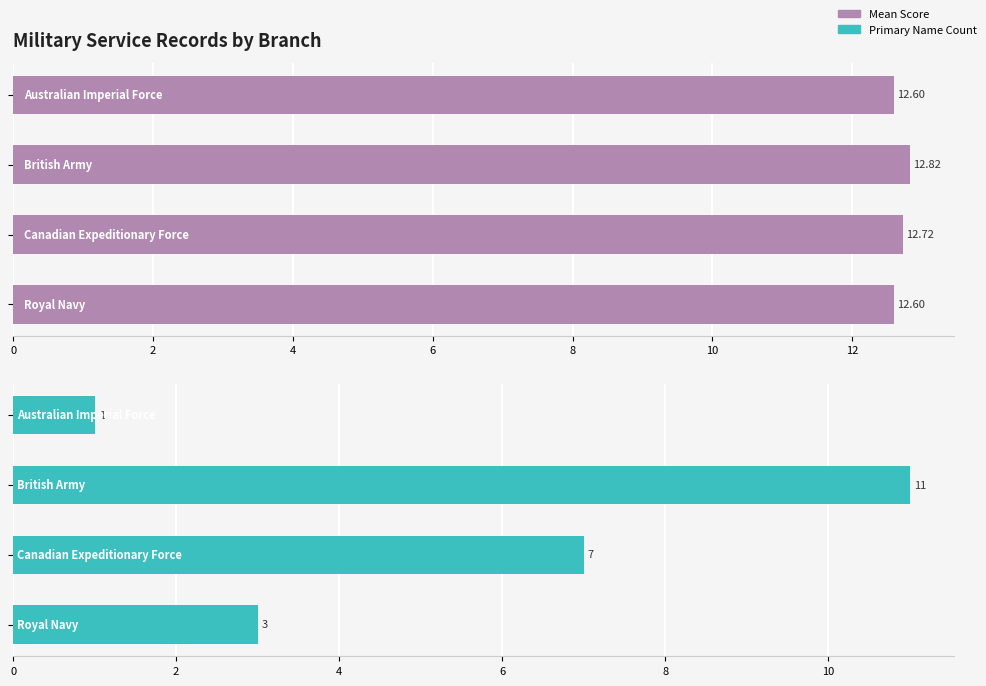

Is the value of _source/name/0/primary at 6 greater than the value of _score at 8?

No